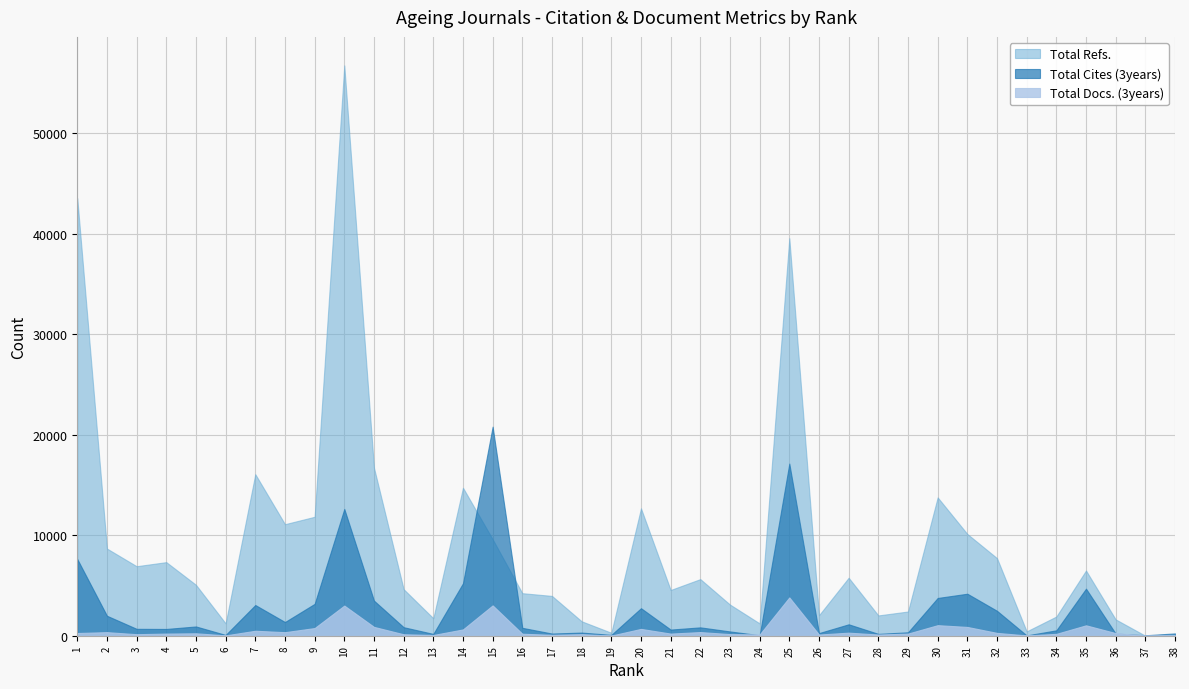

The value of Total Cites (3years) at 8 is 1365. True or false?

True